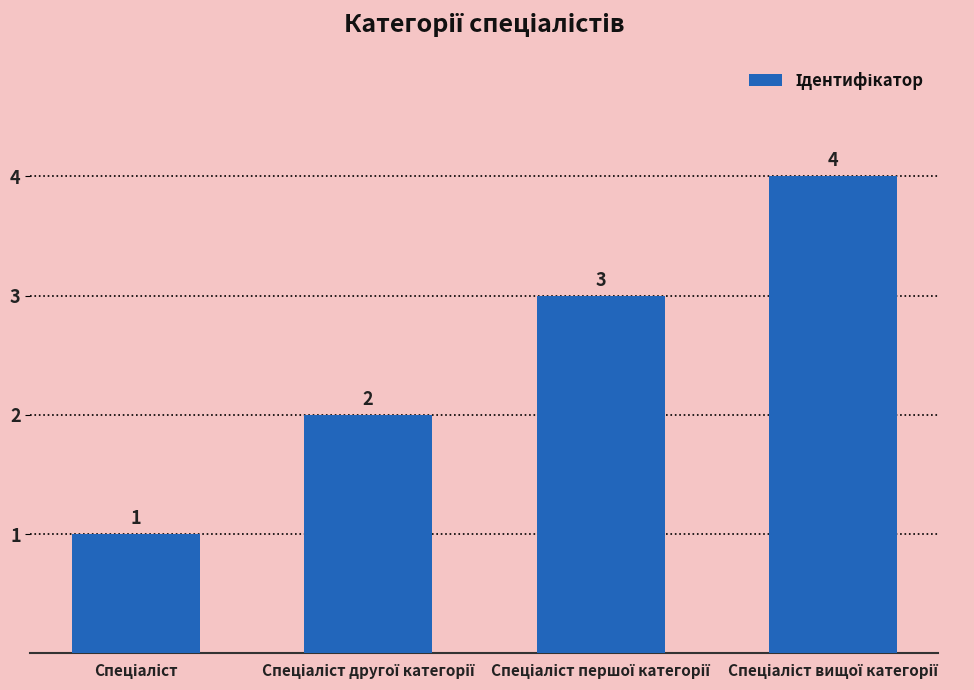

What is the value of the 4th bar from the left?

4